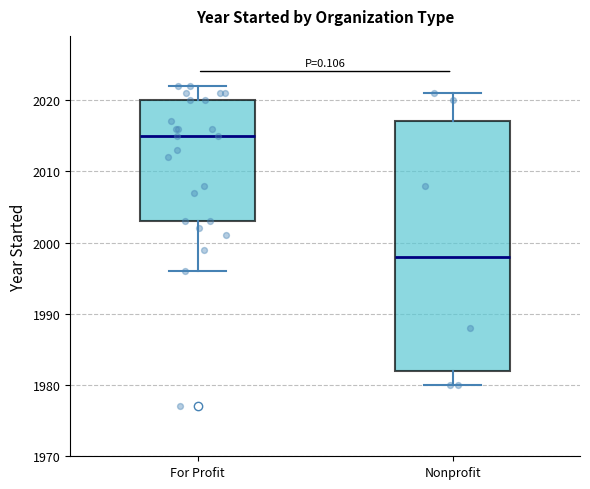

Where does the lower whisker of the box for For Profit end on the y-axis? The values are not printed on the chart, so give them approximately, as read against the axis.

1996